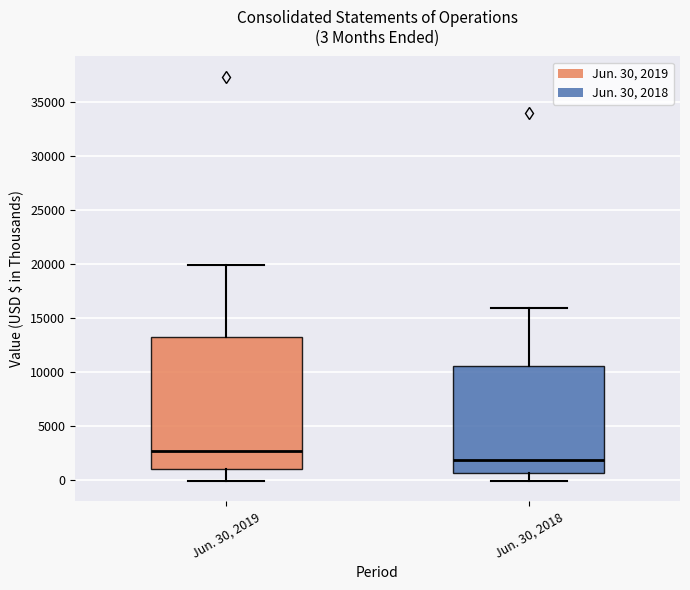

Which box has the lowest median line?

Jun. 30, 2018